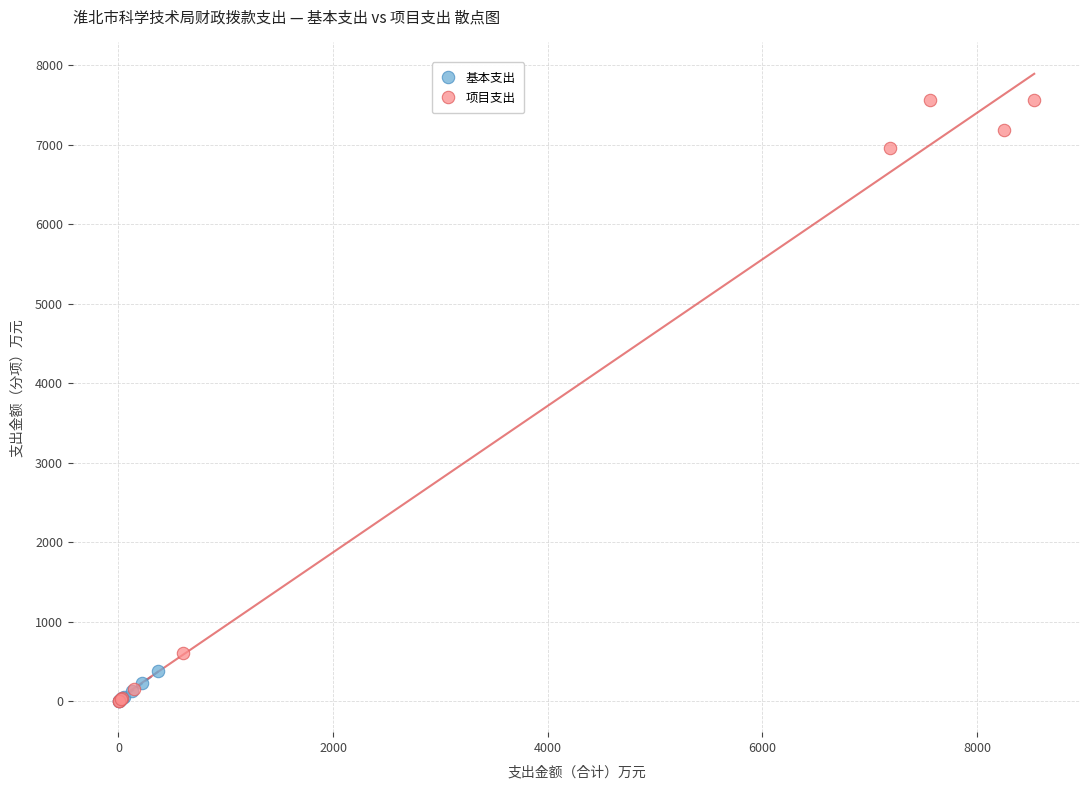

Which series contains the highest Y value?

项目支出